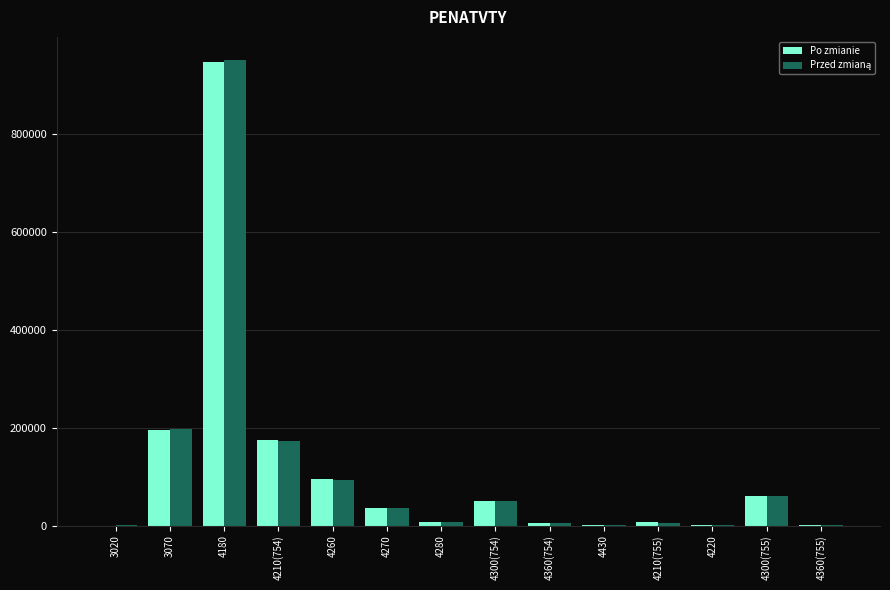

Count the number of categories in the chart.

14